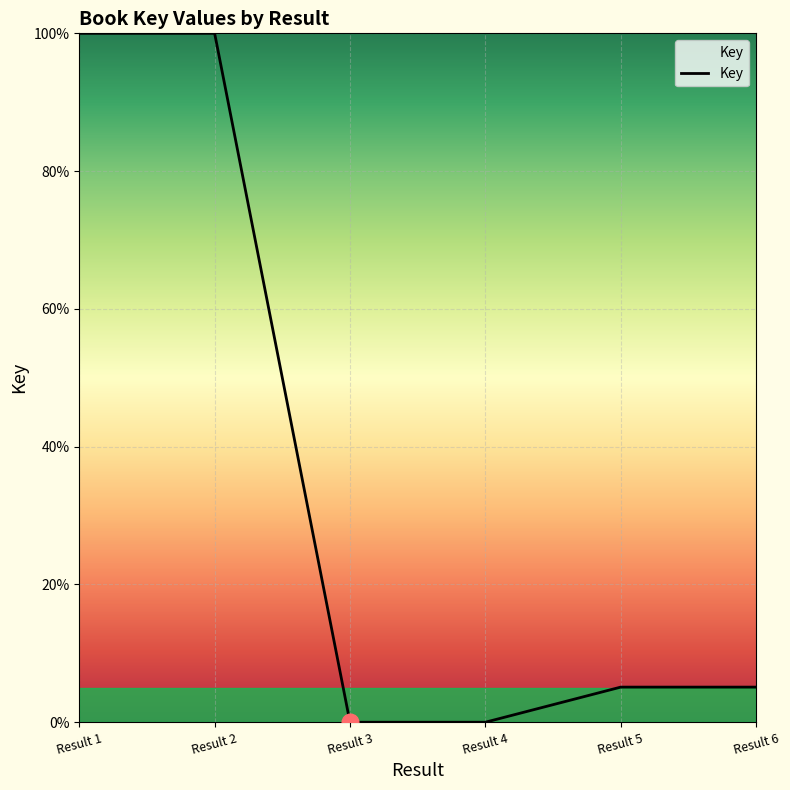

Reading left to right, list all the values displayed in this chart.

100.0	100.0	0.0	0.0	5.1	5.1